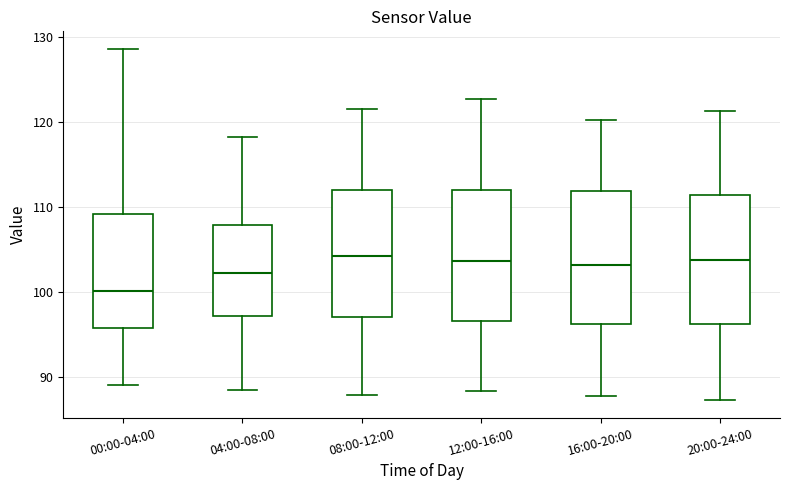

Reading left to right, read every box against the y-axis: the position of its median line, the range the box covers, and the ends of its whiskers. The values are not printed on the chart, so give them approximately, as read against the axis.

00:00-04:00: median 100, box 96 to 109, whiskers 89 to 129
04:00-08:00: median 102, box 97 to 108, whiskers 89 to 118
08:00-12:00: median 104, box 97 to 112, whiskers 88 to 122
12:00-16:00: median 104, box 97 to 112, whiskers 88 to 123
16:00-20:00: median 103, box 96 to 112, whiskers 88 to 120
20:00-24:00: median 104, box 96 to 111, whiskers 87 to 121